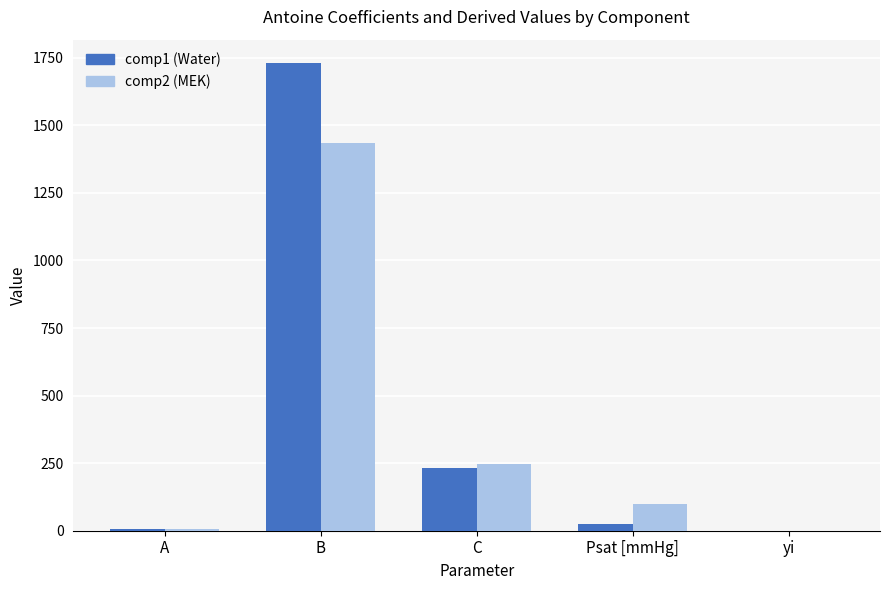

What is the maximum value shown in the chart?

1730.6